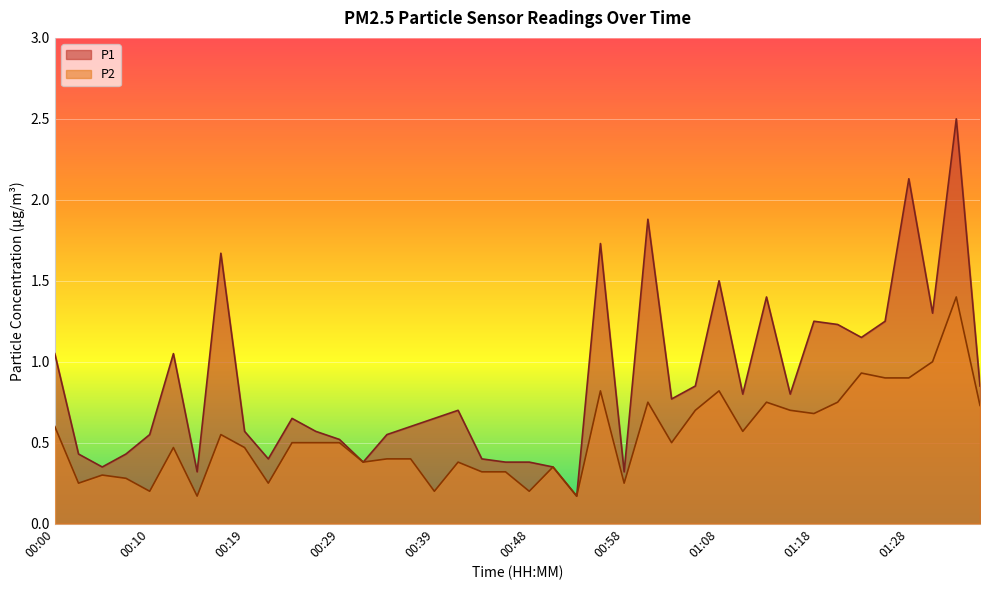

What position from the right is 01:06?

13